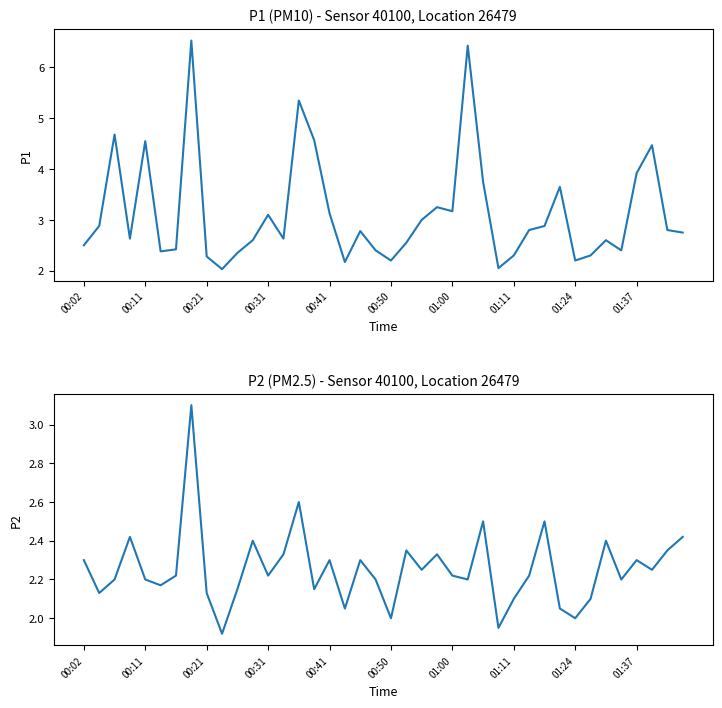

How many series are shown in this chart?

2